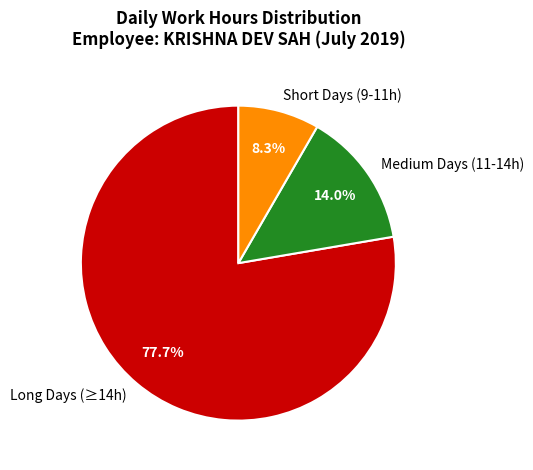

Rank the categories by value from highest to lowest.

Long Days (≥14h), Medium Days (11-14h), Short Days (9-11h)